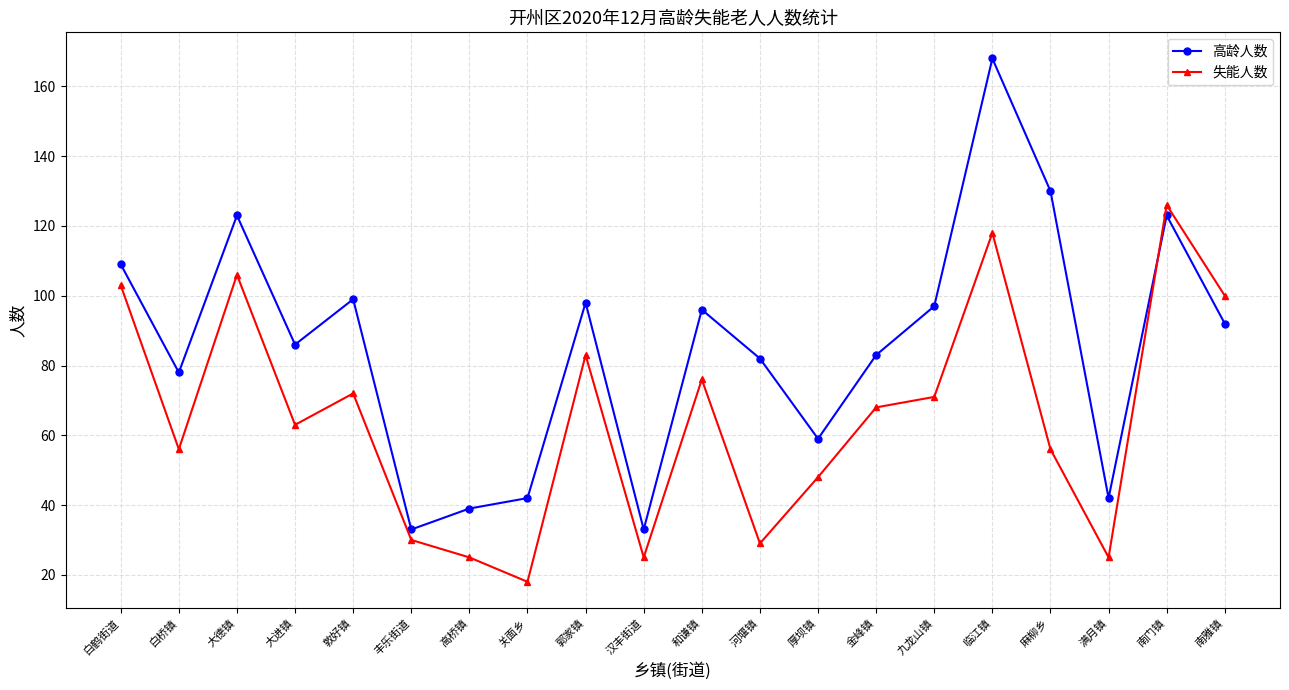

Read the 高龄人数 value at 大德镇, to the nearest 5.

125